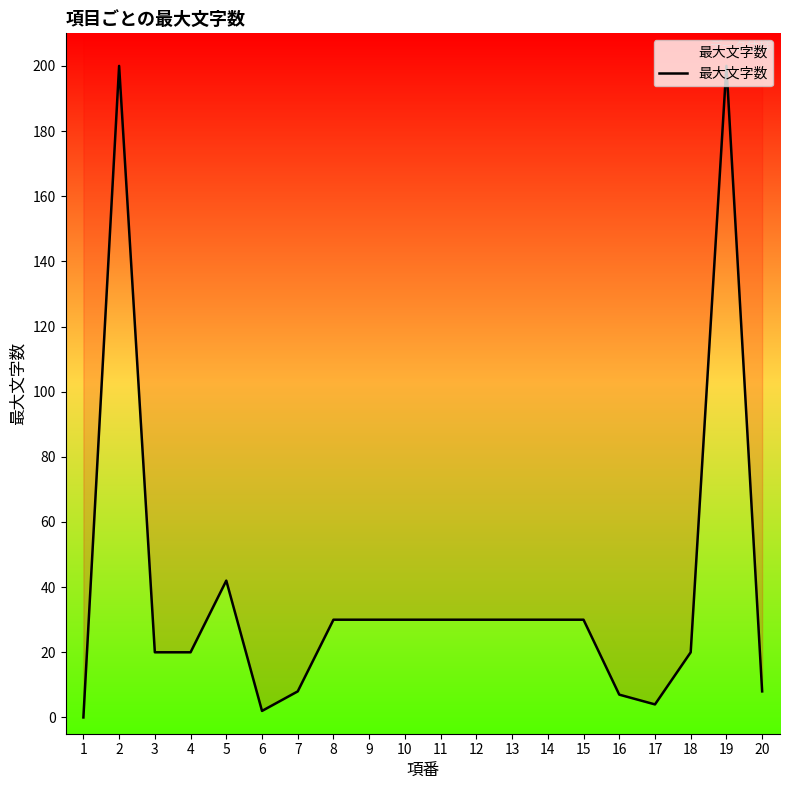

True or false: there are more than 2 points higher than both neighbors.

True